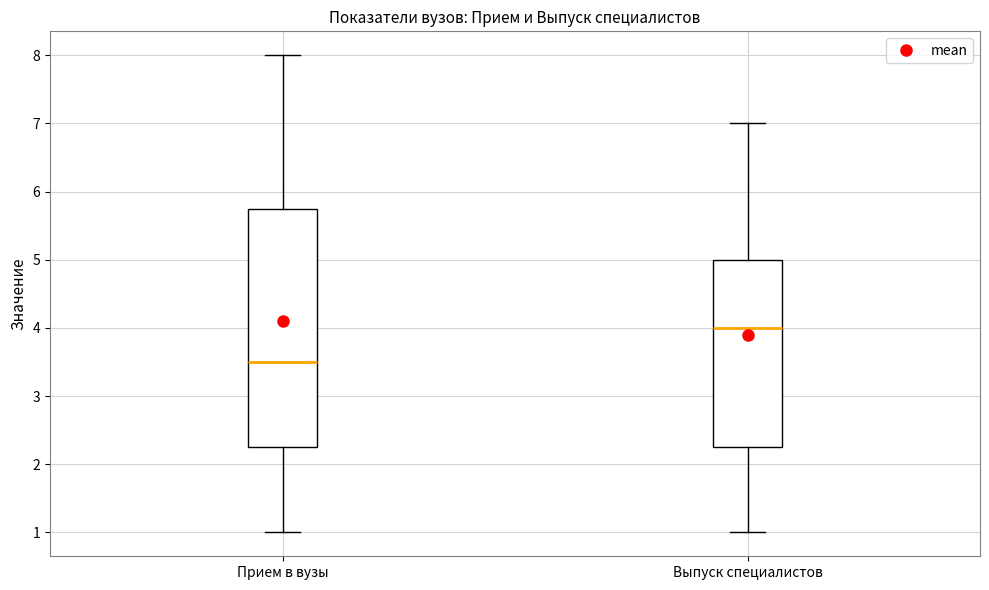

Which box is the tallest, from its lower edge to its upper edge?

Прием в вузы